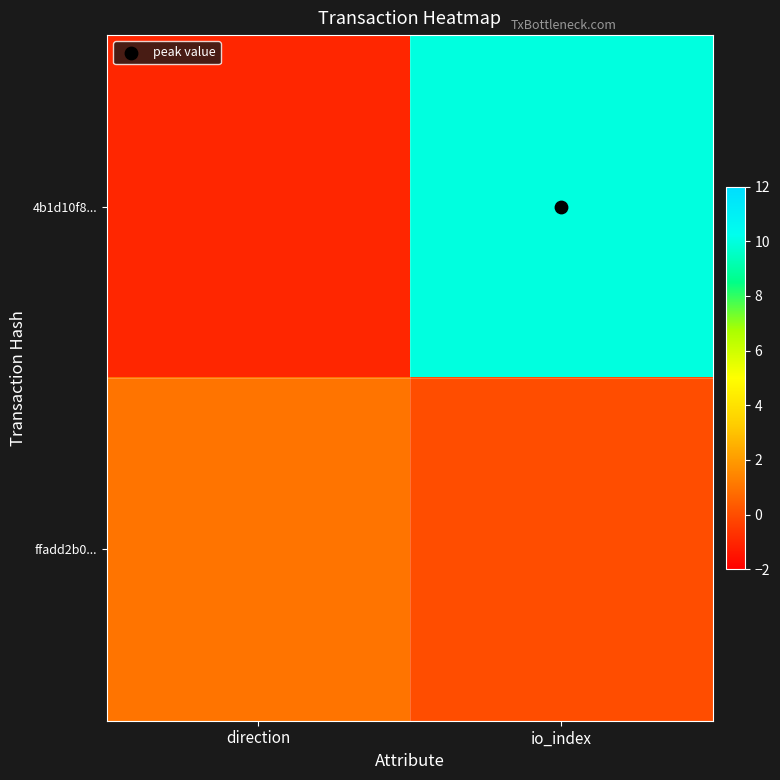

At how many categories does at least one series exceed 2?

1